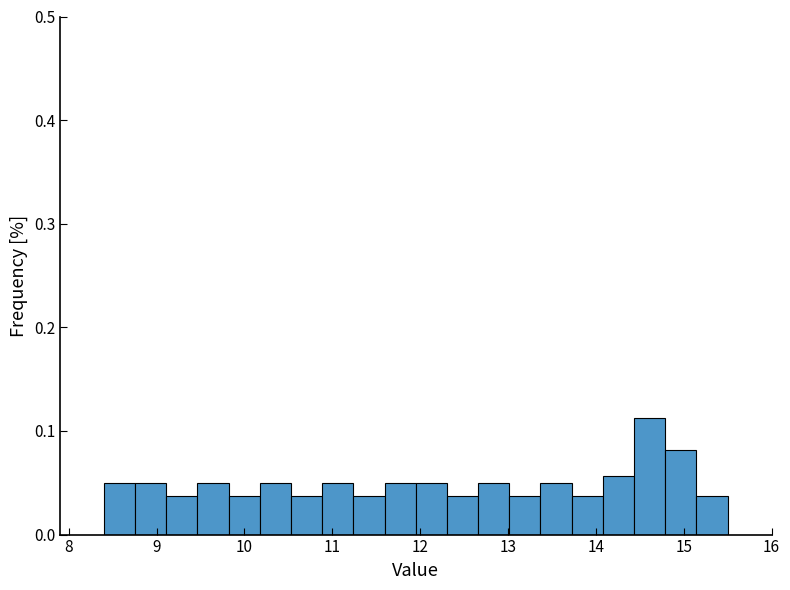

Read against the x-axis, roughly where is the centre of the tallest bar?

14.6